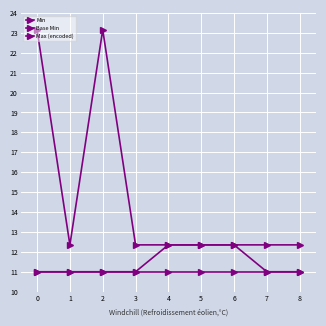

How many distinct data groups are displayed?

3